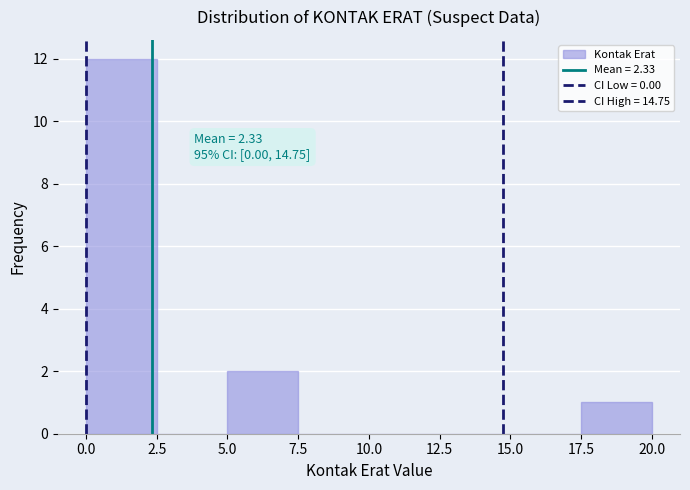

Which range on the x-axis has the tallest bar?

0.0 to 2.5